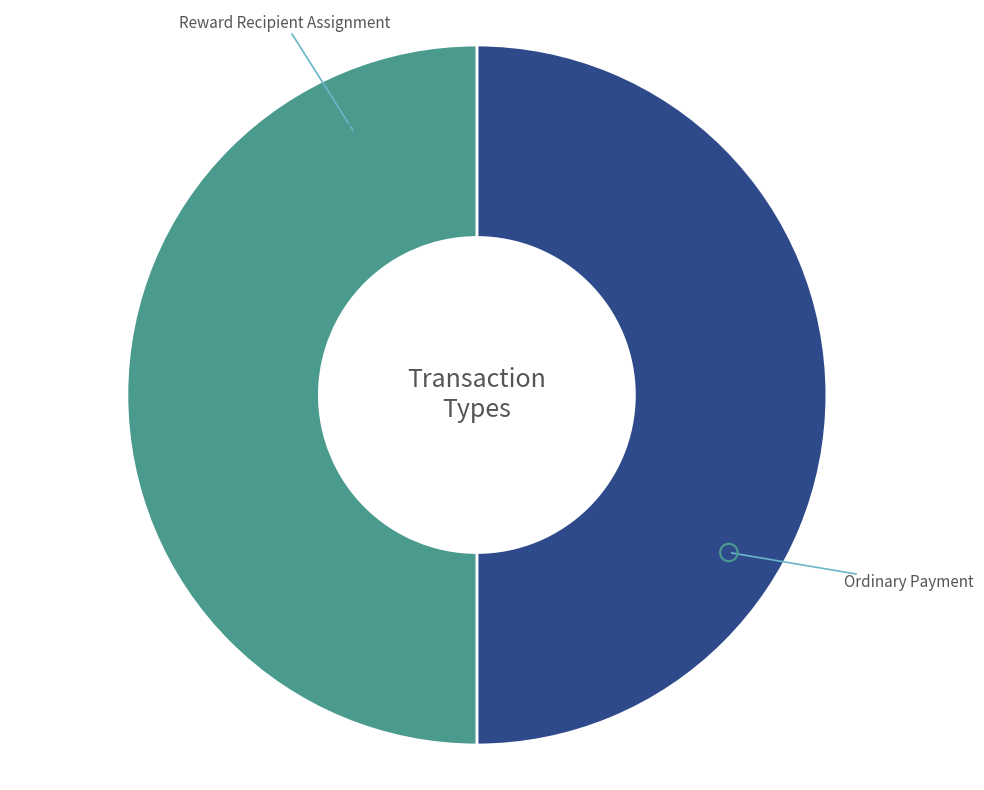

Is there a majority slice in this chart?

Yes